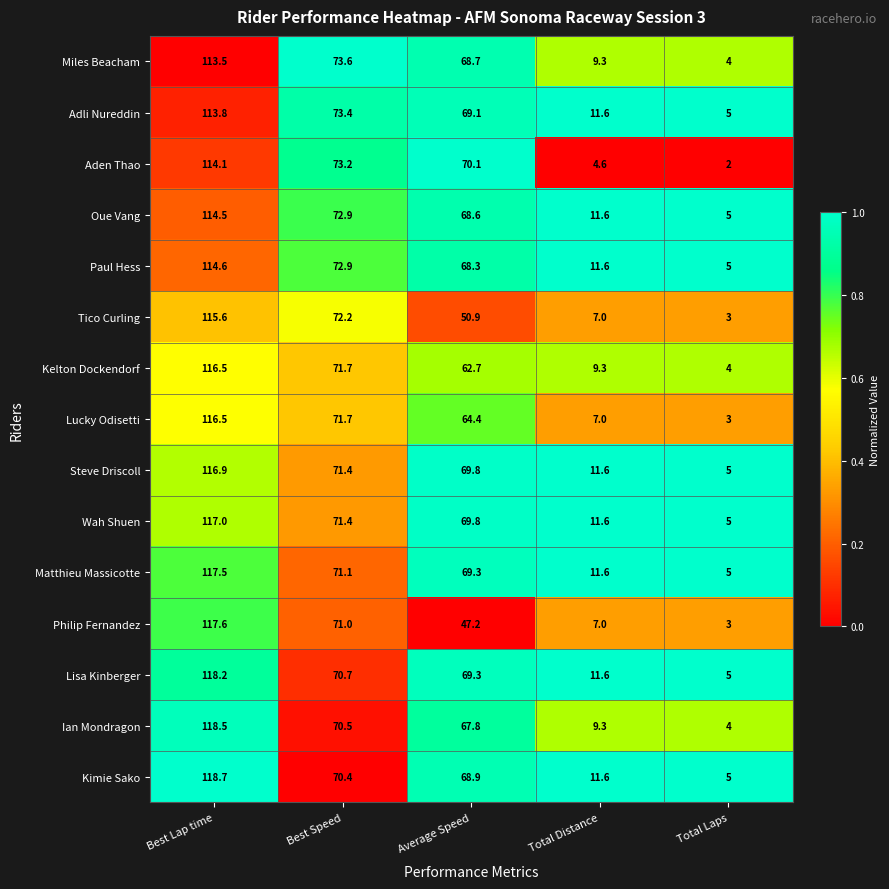

Between Best Lap time and Average Speed, which series saw the biggest shift?

Philip Fernandez